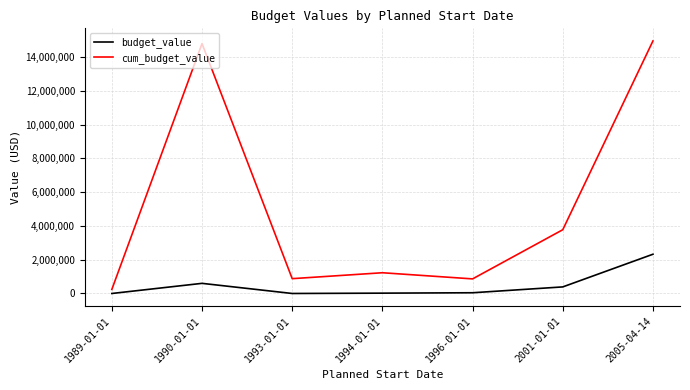

What is the difference between the second highest and second lowest values in the budget_value series?

600000